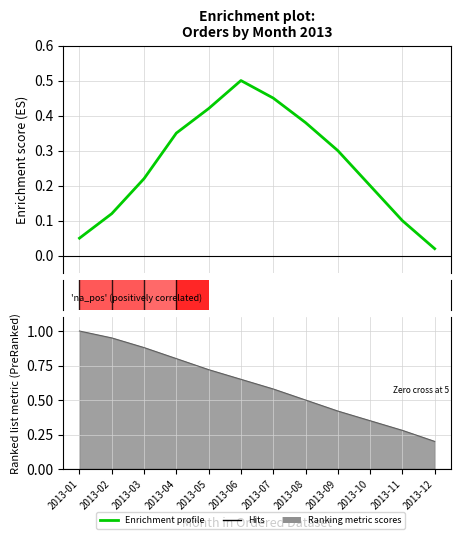

Reading right to left, transcribe all the data shown in this chart.

2013-12=0.0	2013-11=0.1	2013-10=0.2	2013-09=0.3	2013-08=0.4	2013-07=0.5	2013-06=0.5	2013-05=0.4	2013-04=0.3	2013-03=0.2	2013-02=0.1	2013-01=0.1